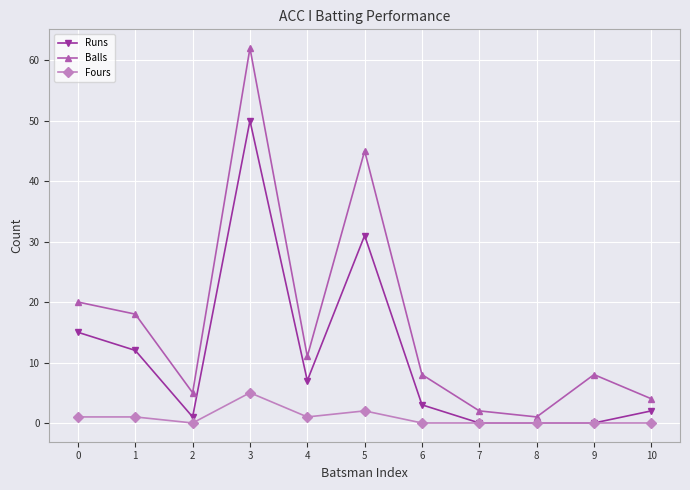

Count the number of data series in this chart.

3